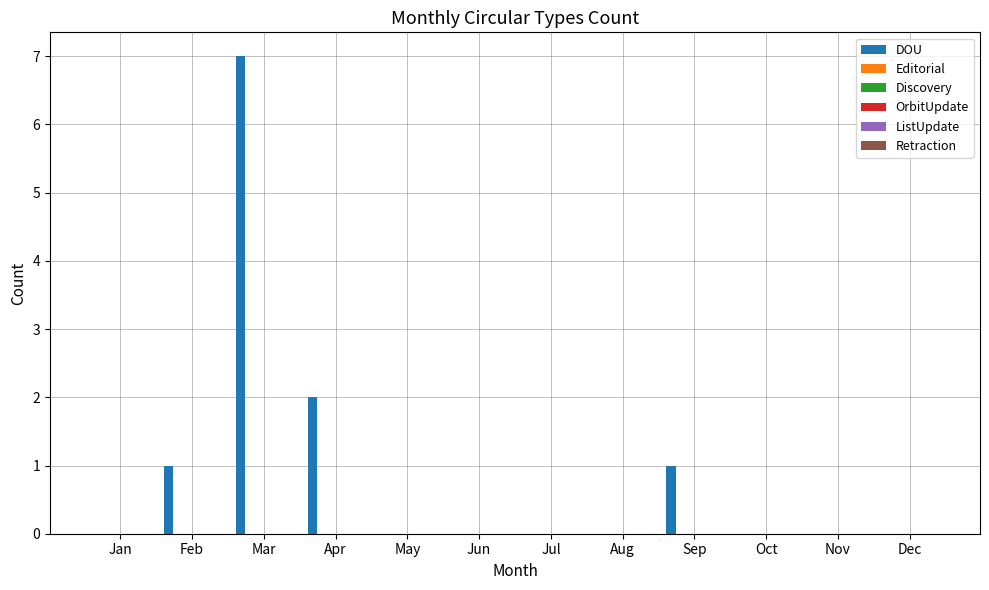

Are the bars grouped side by side (vs. stacked)?

No